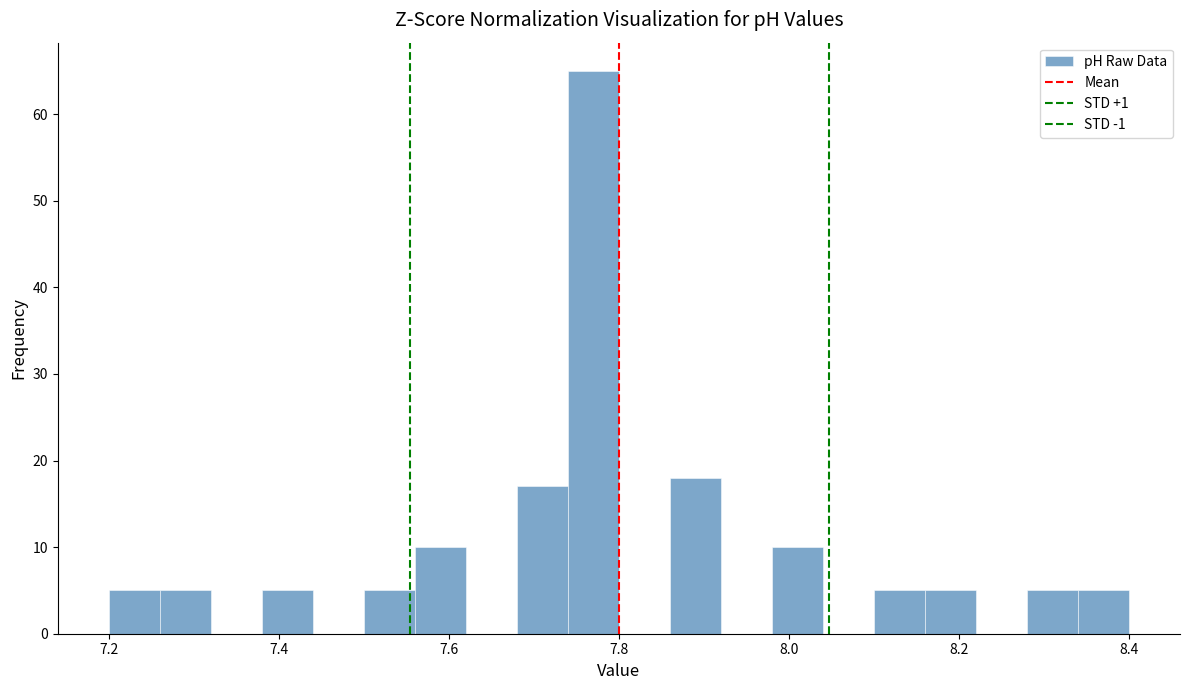

Read against the x-axis, roughly where is the centre of the tallest bar?

7.78